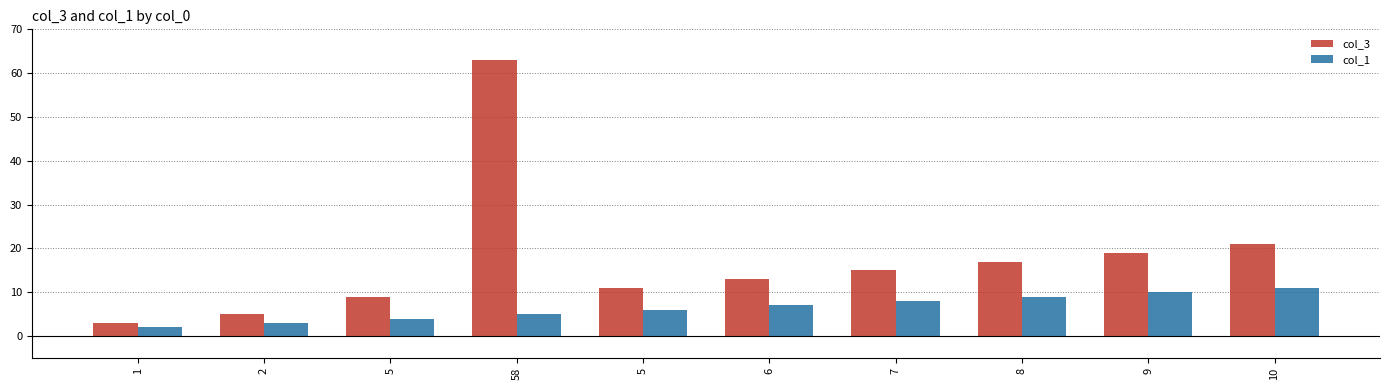

At which category is the sum across all series the highest?

58